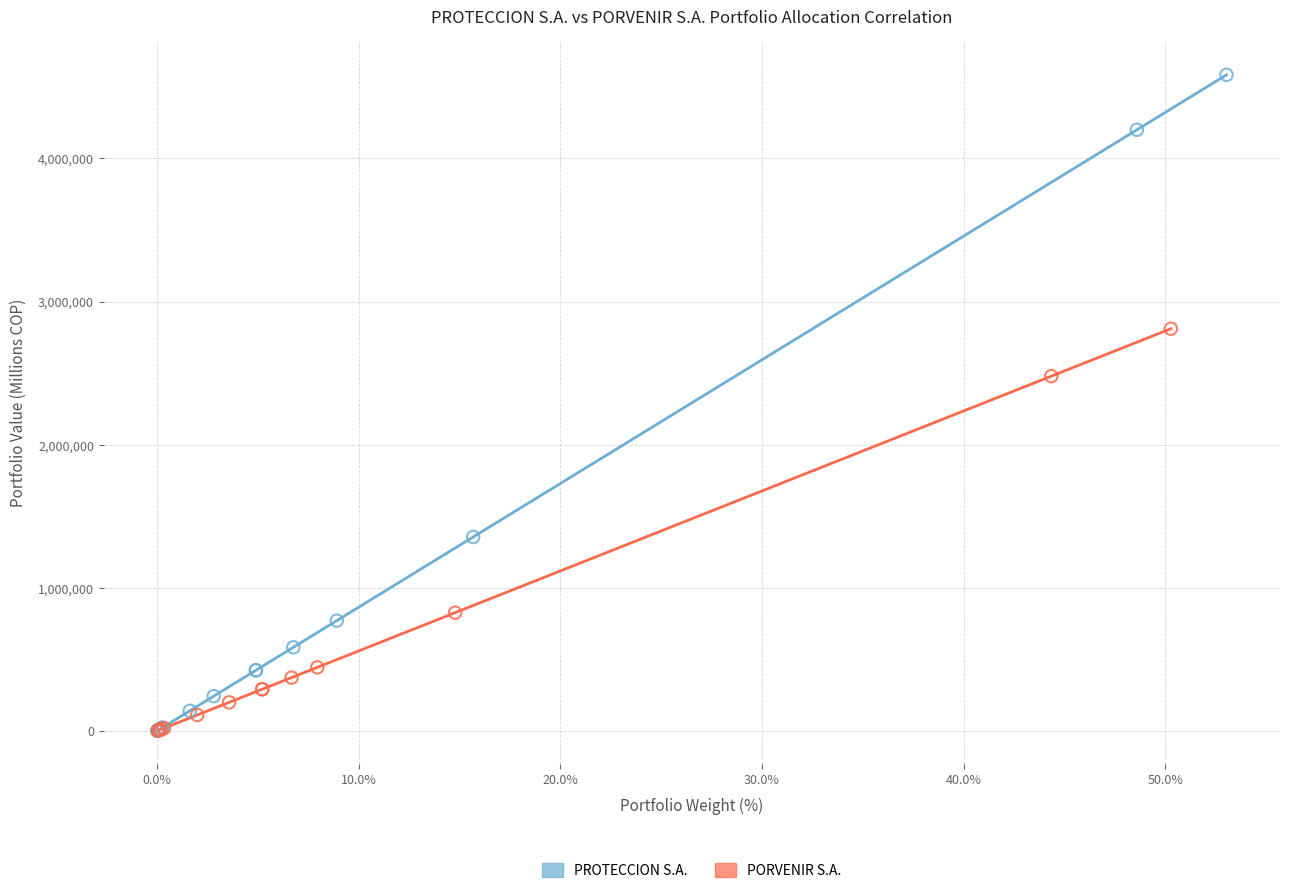

Which series reaches the maximum Y coordinate?

PROTECCION S.A.